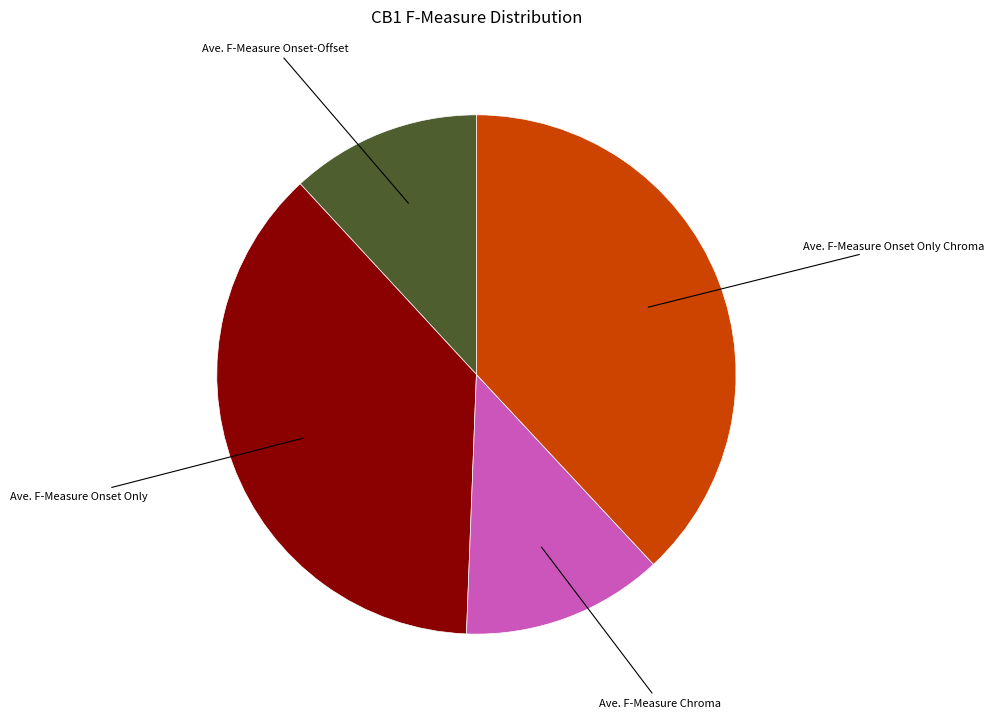

Does any single category account for the majority?

No